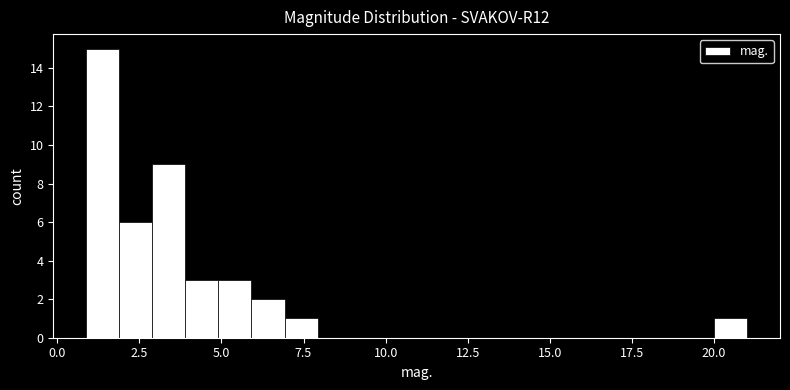

Read against the x-axis, roughly where is the centre of the tallest bar?

1.5